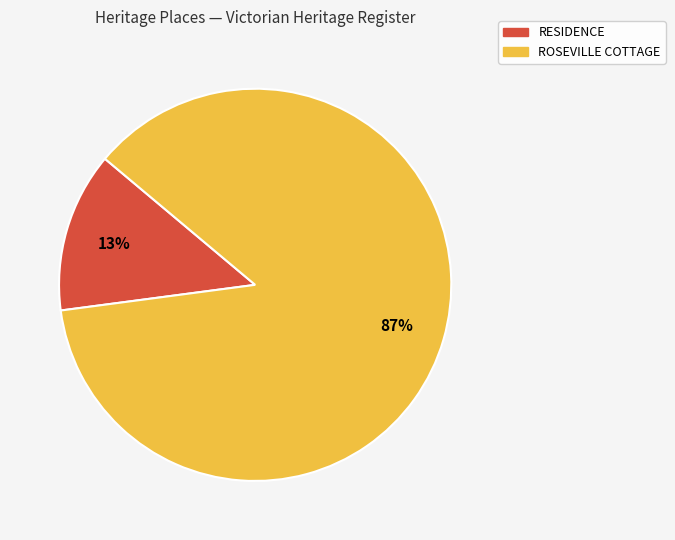

To the nearest percent, what is the difference between the ROSEVILLE COTTAGE and RESIDENCE slice percentages?

74%